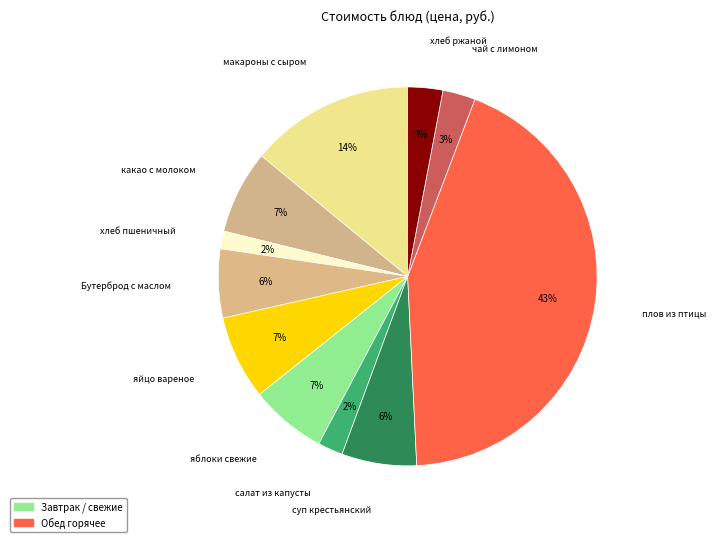

To the nearest percent, what percentage of the pie is Бутерброд с маслом?

6%